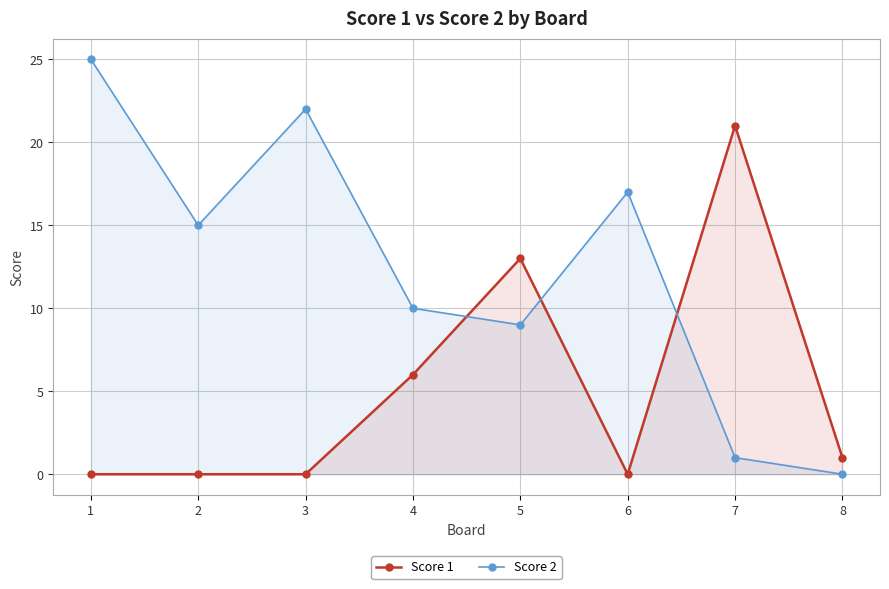

At 2, list the series in order from smallest to largest.

Score 1, Score 2